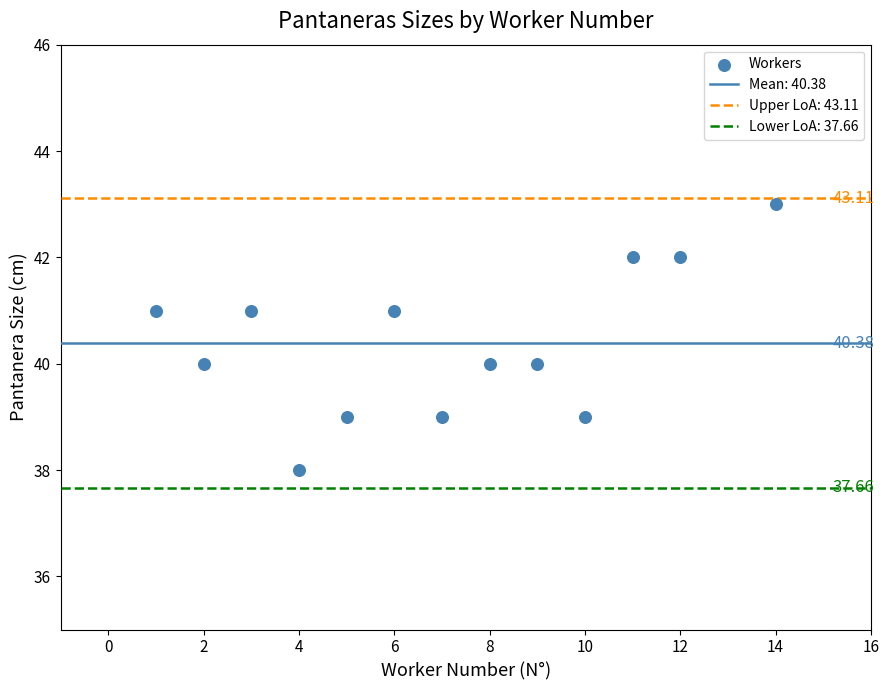

What is the range of Y values (max minus min)?

5